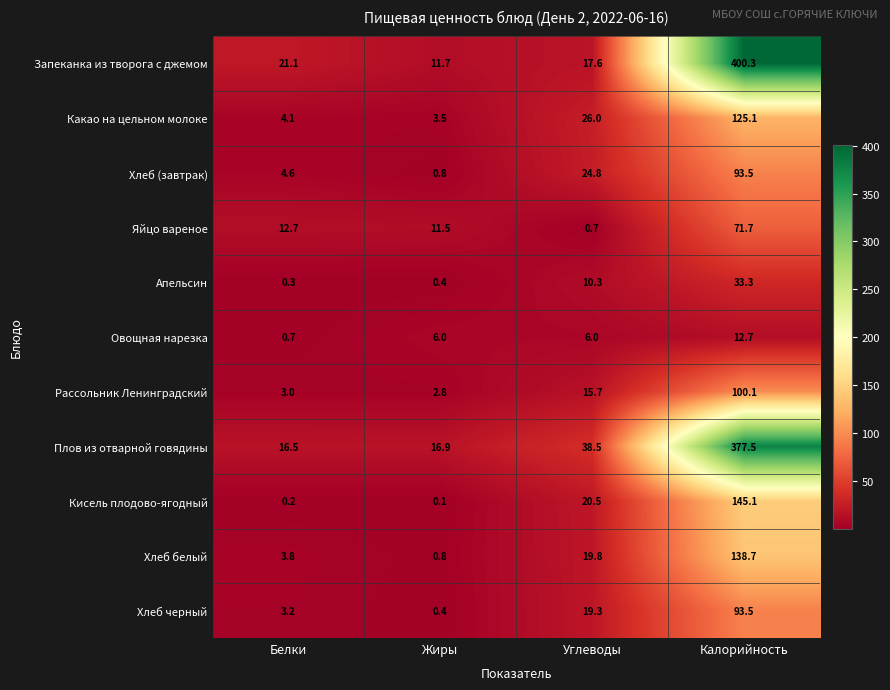

What is the total value across all series at Углеводы?

199.2